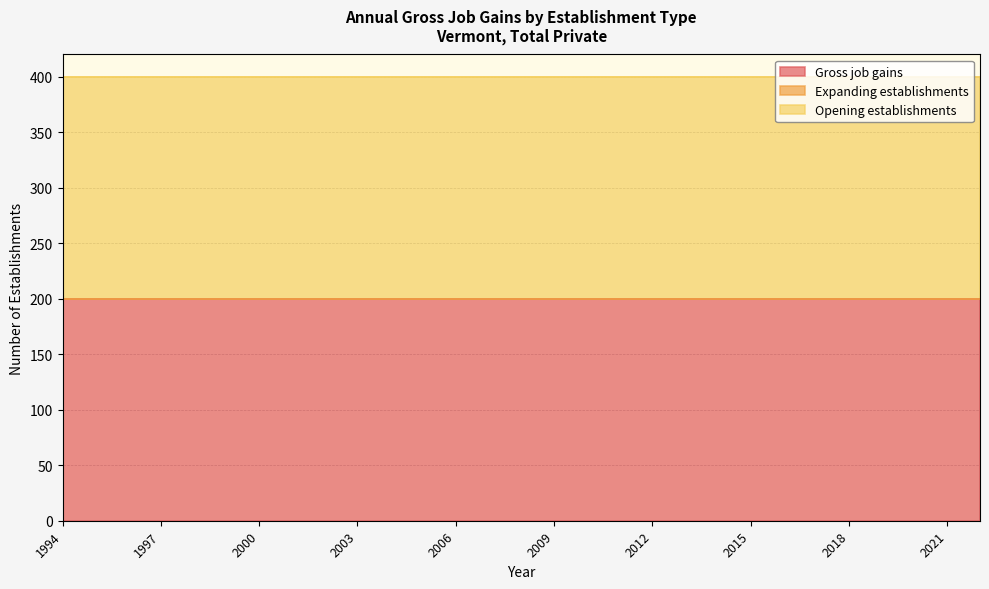

Does the chart have visible grid lines?

Yes